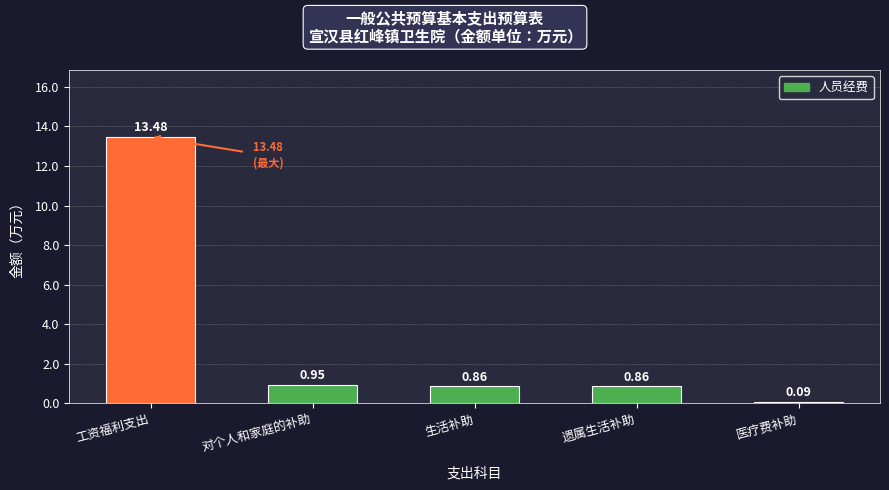

What is the difference between the maximum and minimum values?

13.4